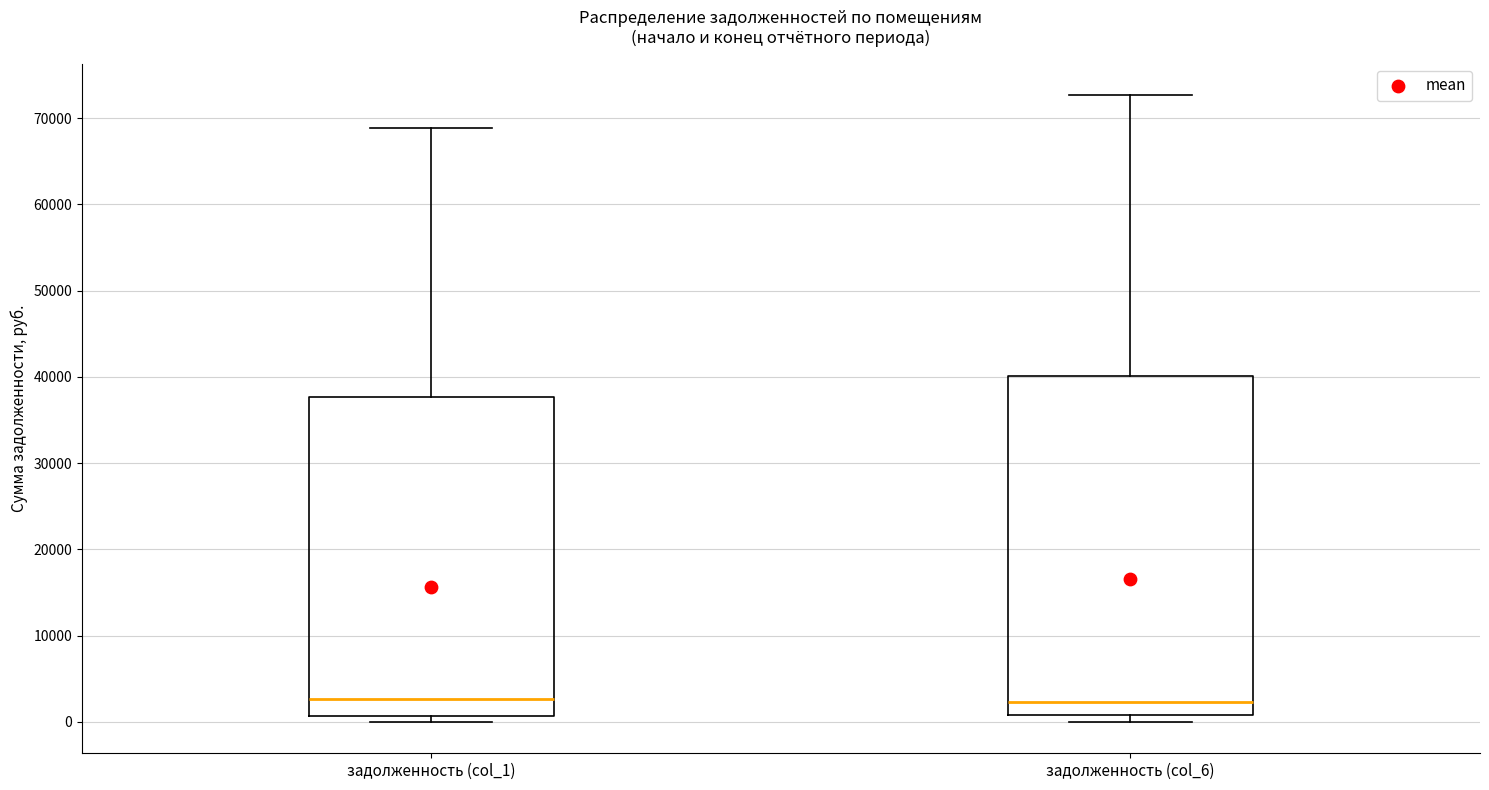

Where does the median line of the box for задолженность (col_6) sit on the y-axis? The values are not printed on the chart, so give them approximately, as read against the axis.

2000